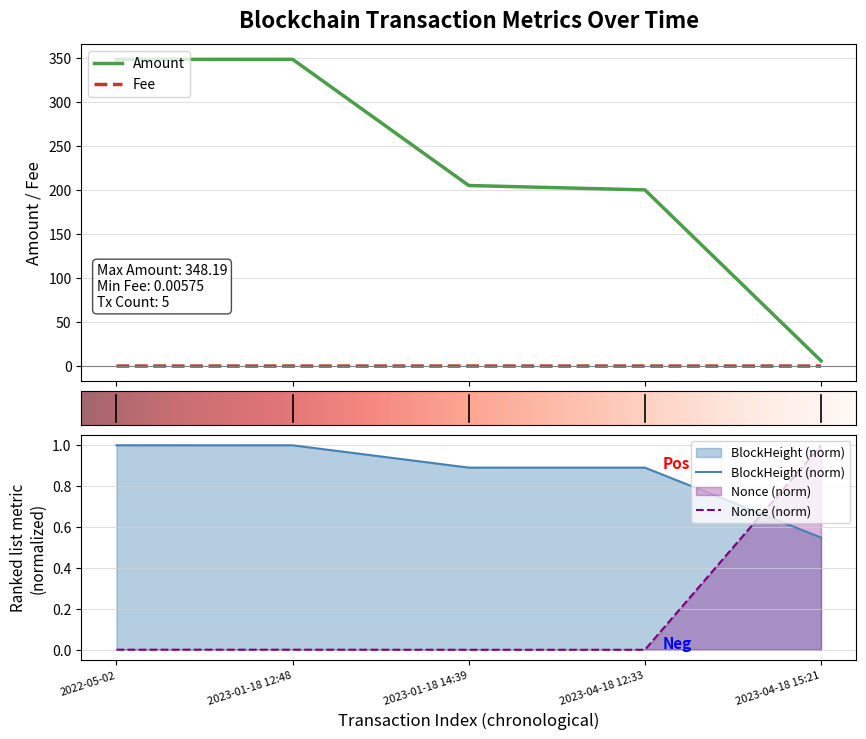

What is the difference between the highest and lowest values at 2023-04-18 12:33?

200.0